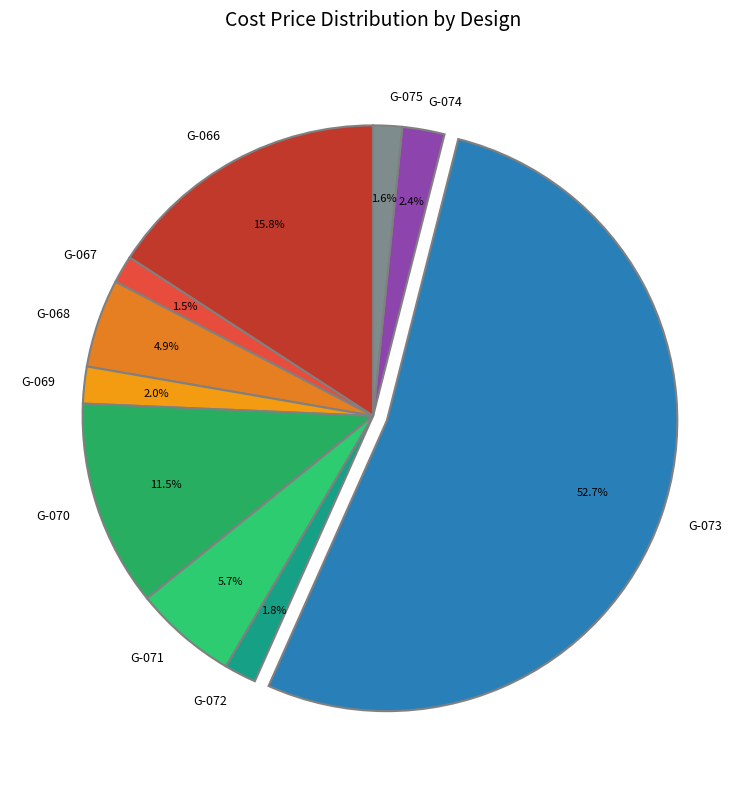

Which category has the biggest portion of the pie?

G-073